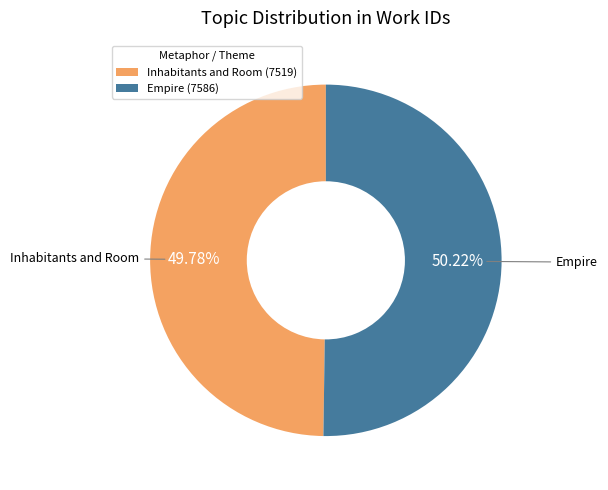

How many segments does this pie chart have?

2